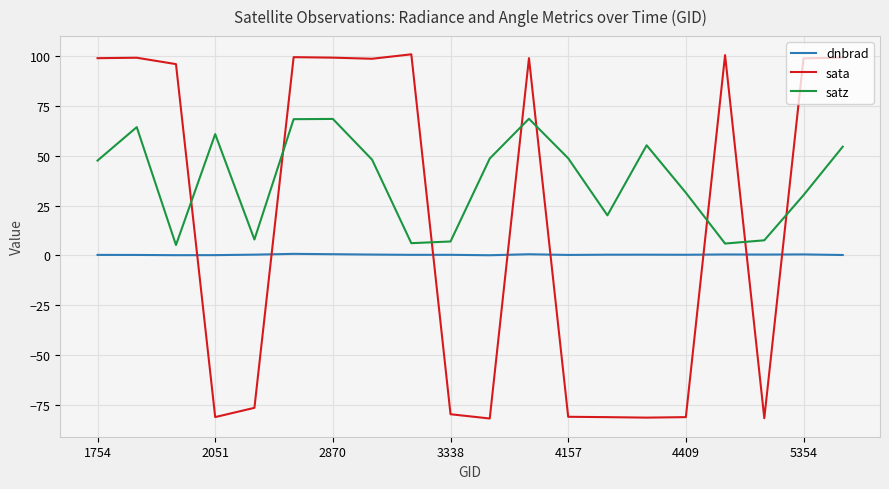

Which series has the widest spread of values?

sata